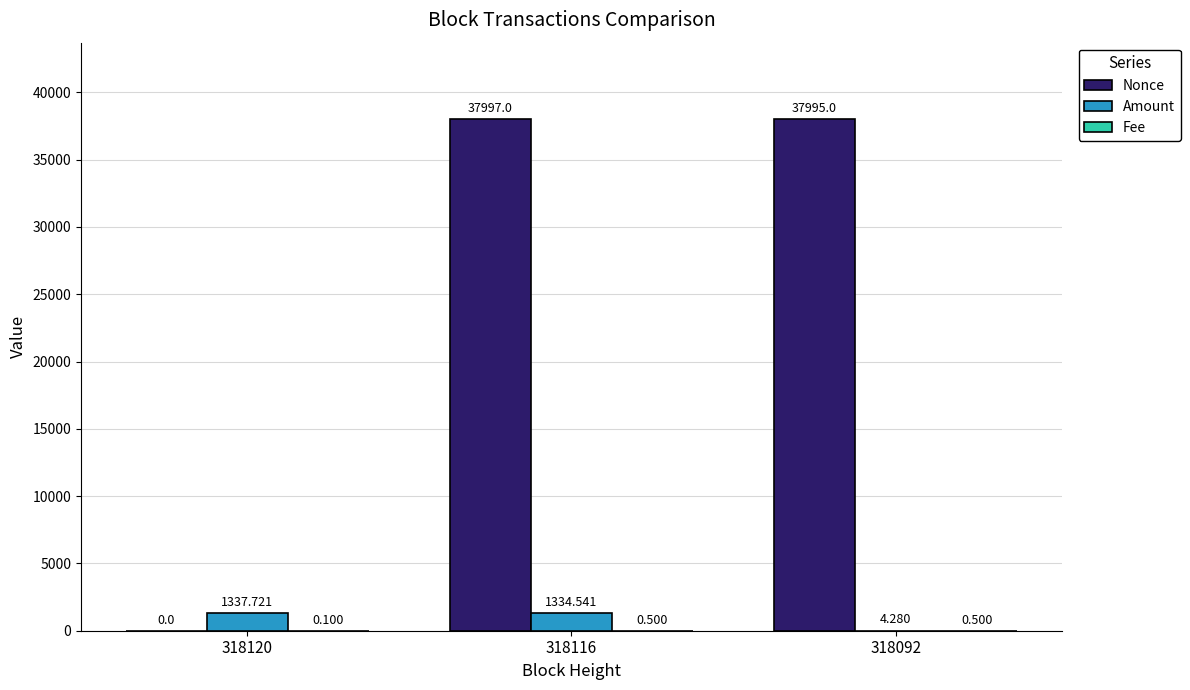

What is the sum of the Amount values at 318116 and 318092?

1338.8